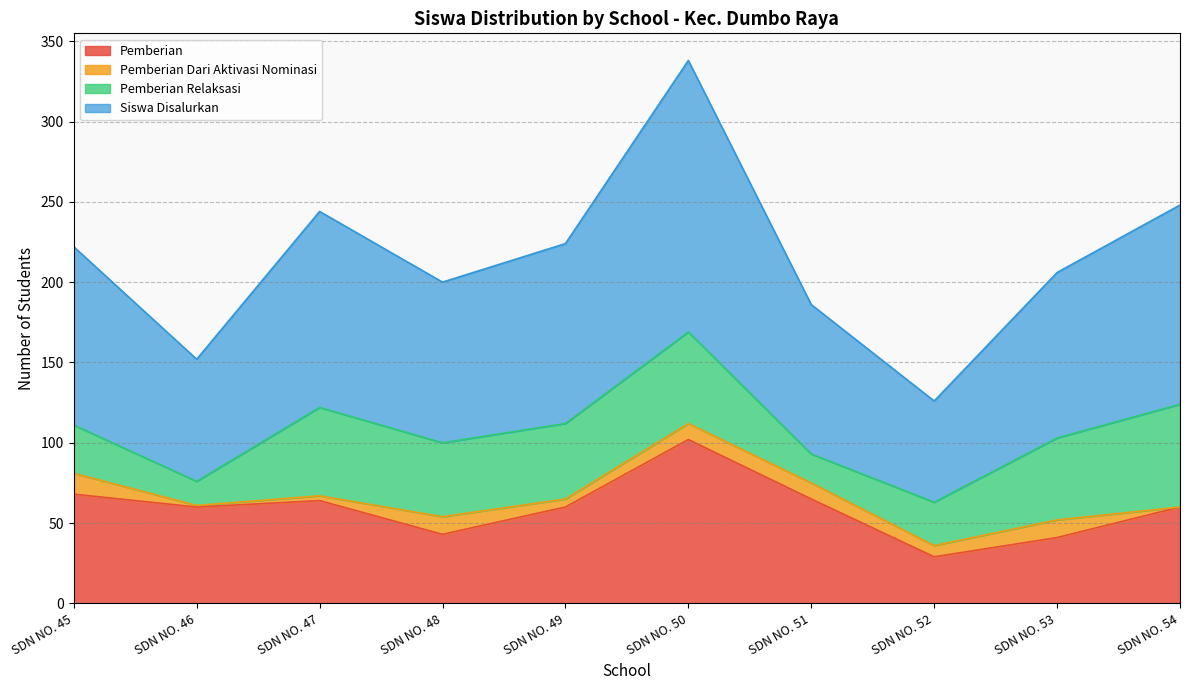

Which label corresponds to the smallest value in the chart?

SDN NO. 52